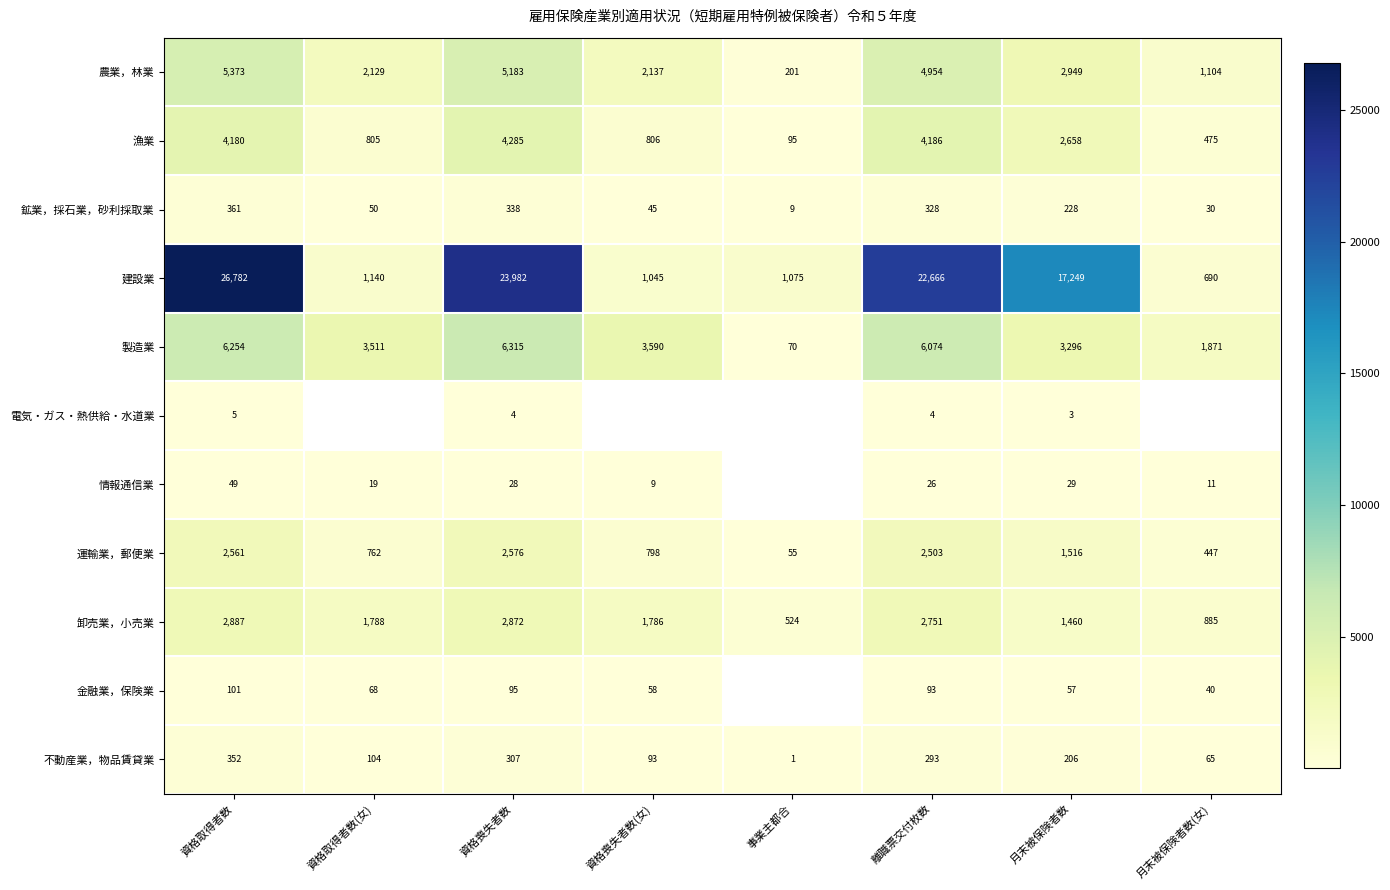

At 資格取得者数, list the series in order from largest to smallest.

建設業, 製造業, 農業，林業, 漁業, 卸売業，小売業, 運輸業，郵便業, 鉱業，採石業，砂利採取業, 不動産業，物品賃貸業, 金融業，保険業, 情報通信業, 電気・ガス・熱供給・水道業